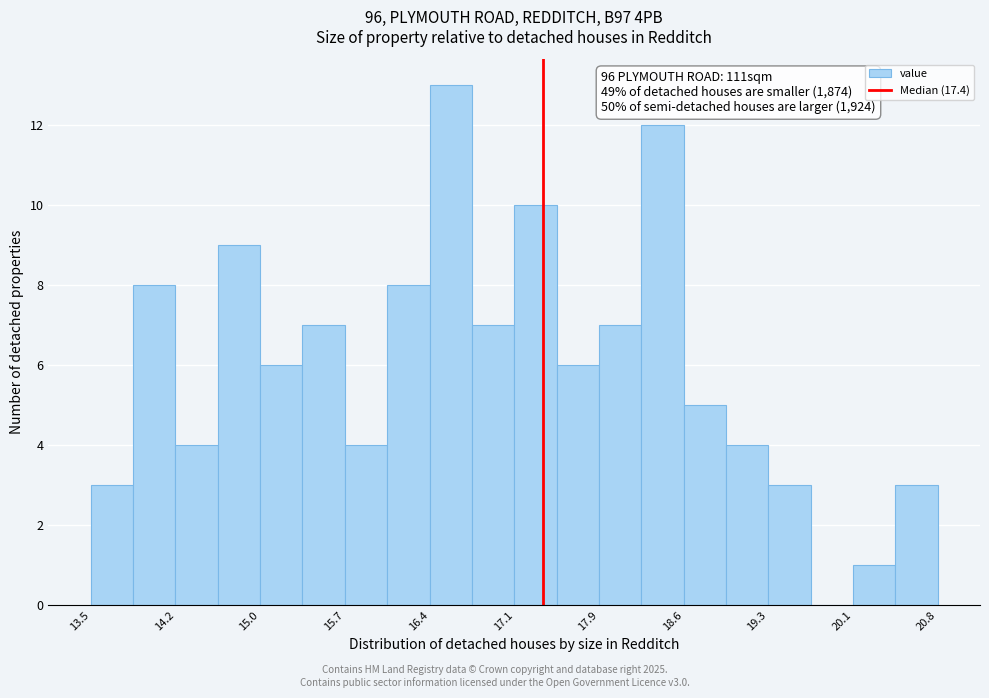

Around what value on the x-axis is the tallest bar? Give the approximate position of its centre, as read against the axis.

16.6